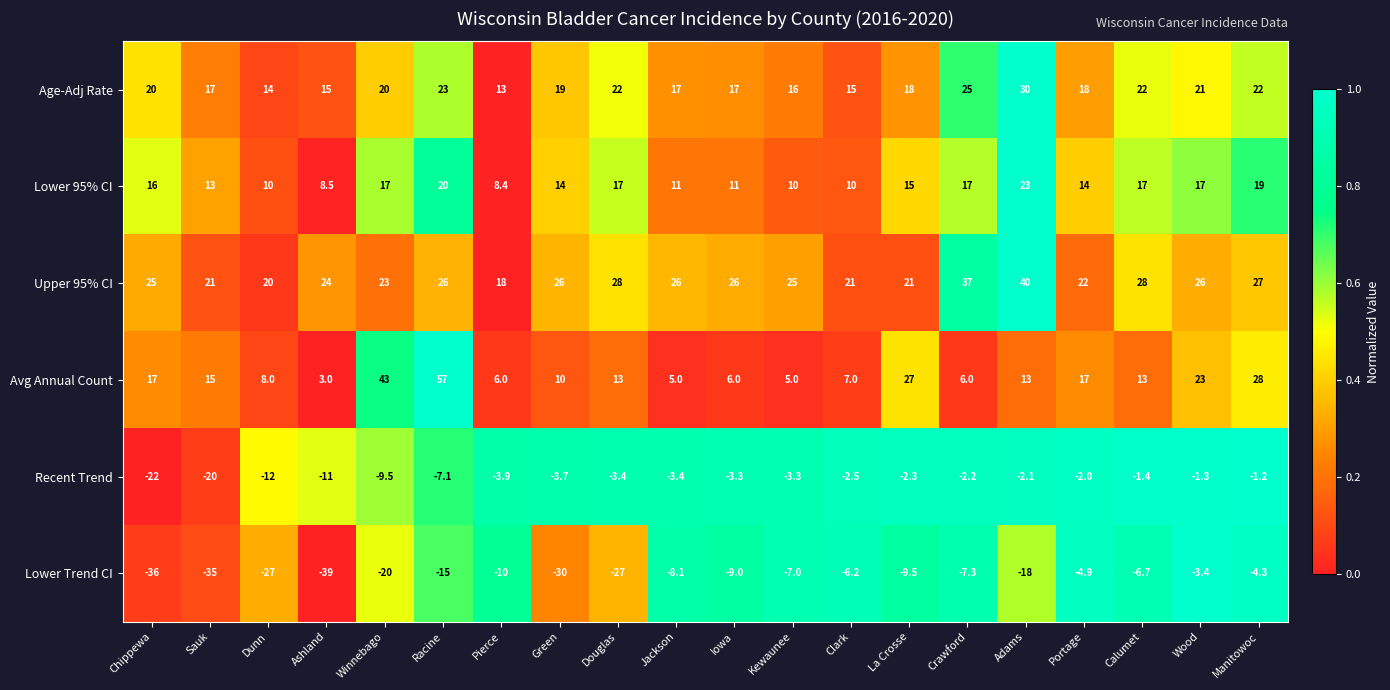

What is the difference between the Lower 95% CI values at Manitowoc and Wood?

2.0